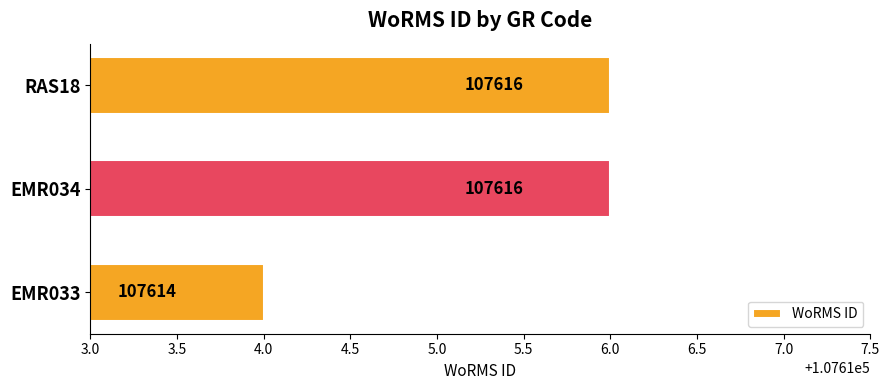

Are the bars horizontal?

Yes